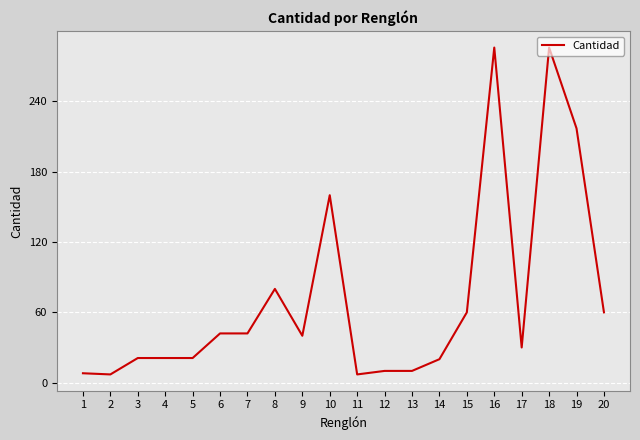

Where is the data nearest to the value 146?

10